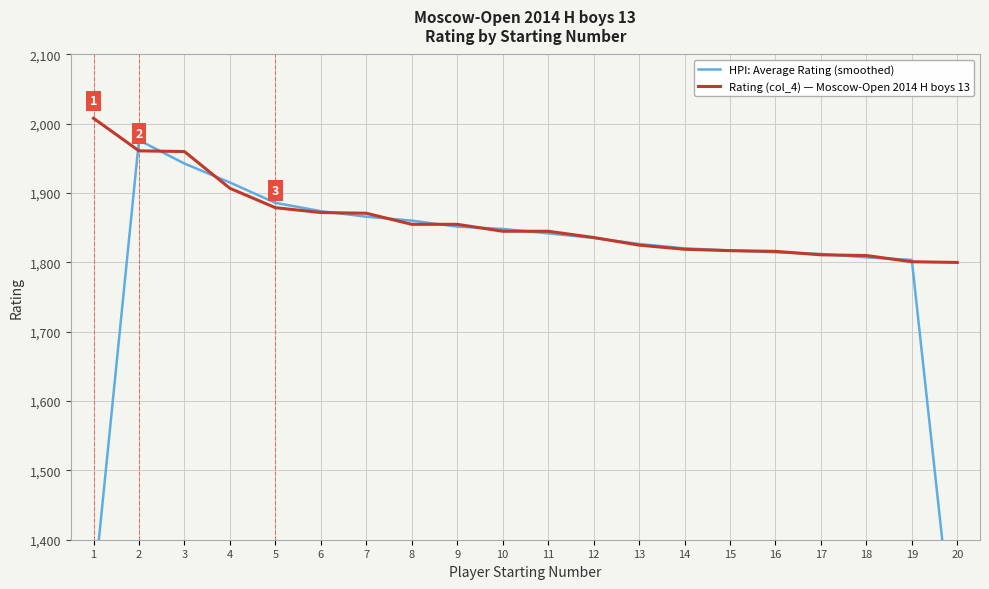

What is the minimum value shown in the chart?

1200.3